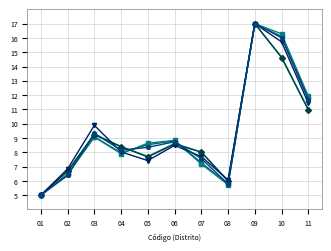

Does the chart display data point markers on the line(s)?

Yes